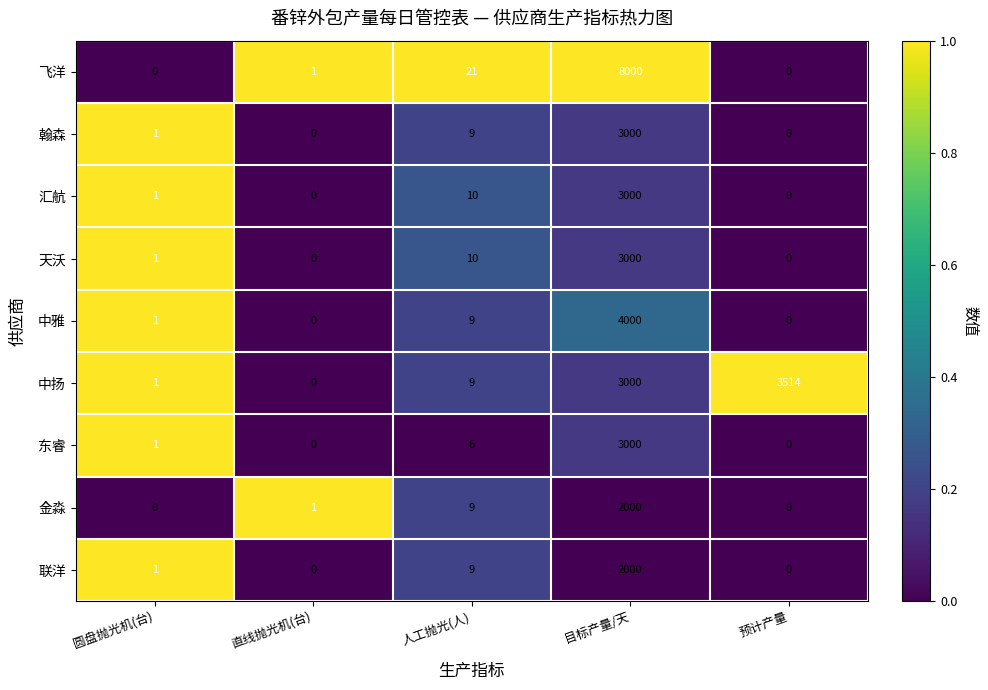

What is the sum of the 天沃 values at 人工抛光(人) and 直线抛光机(台)?

10